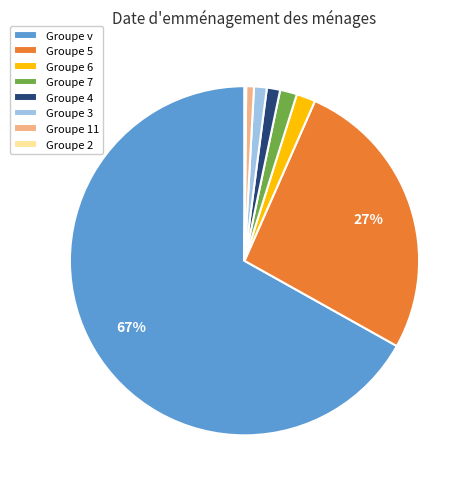

Which category accounts for the majority?

Groupe v